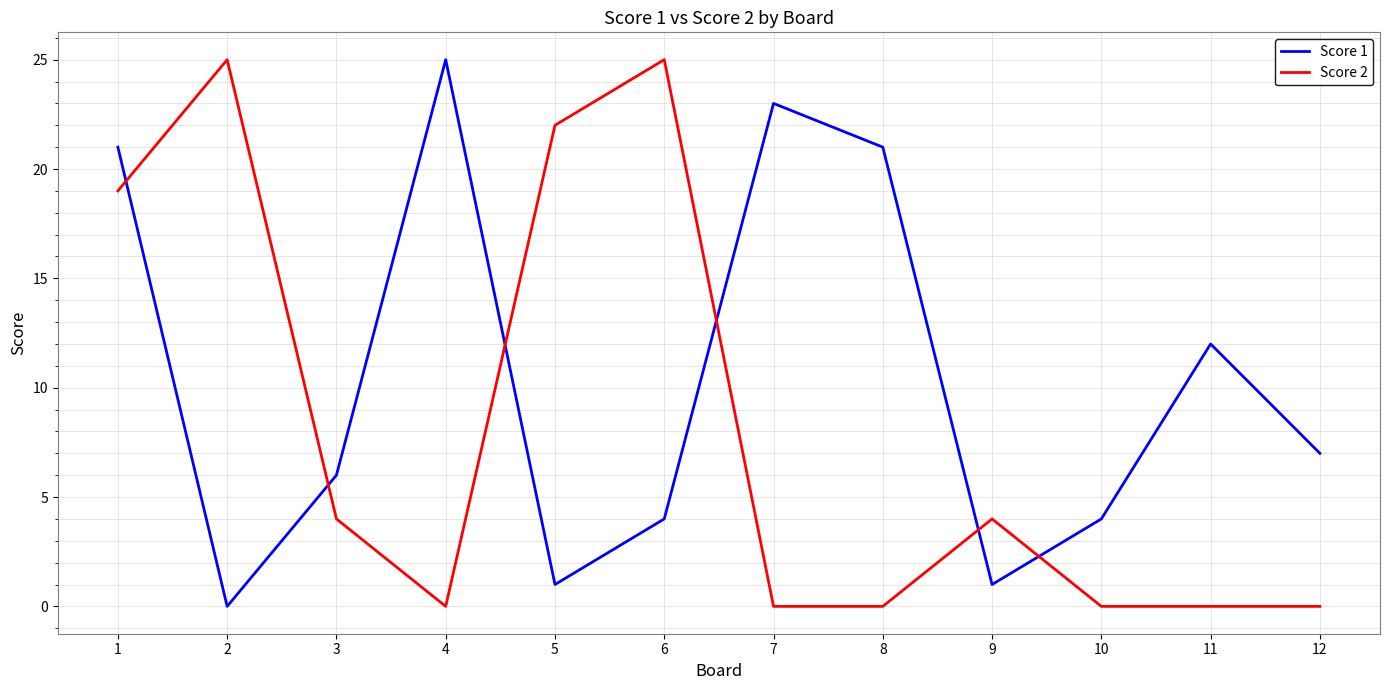

Rank the series by their average value, from lowest to highest.

Score 2, Score 1